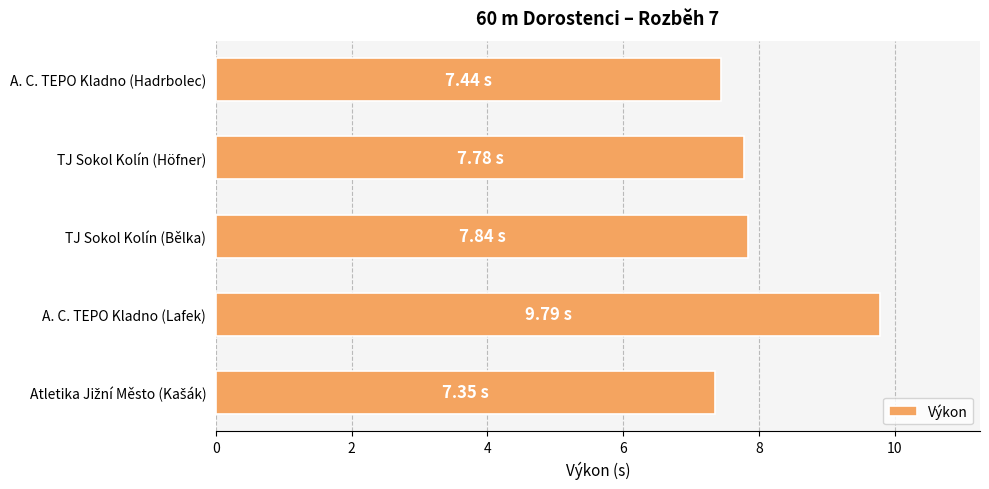

Does the chart contain any negative values?

No